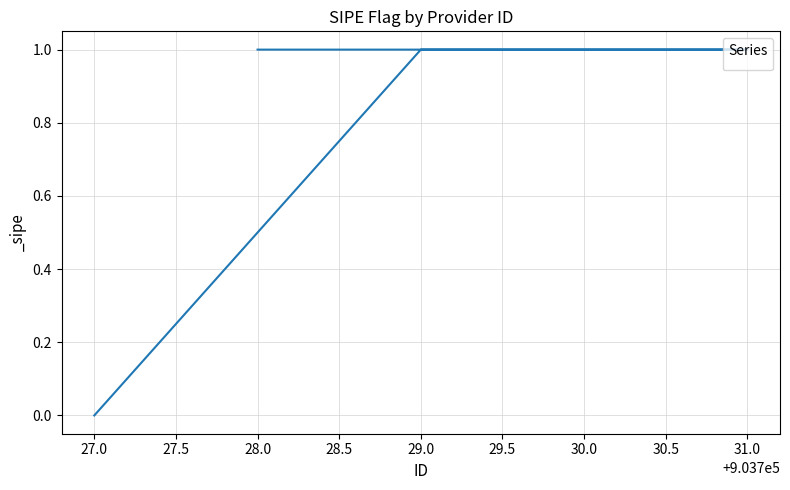

How many values are above zero?

4